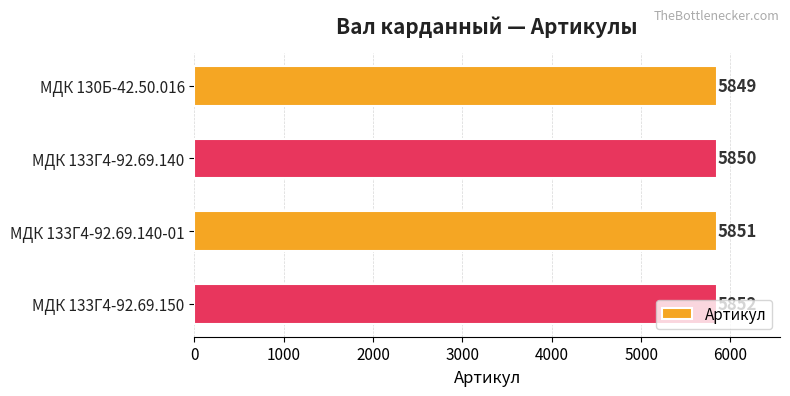

What is the change in value from МДК 130Б-42.50.016 to МДК 133Г4-92.69.140?

+1